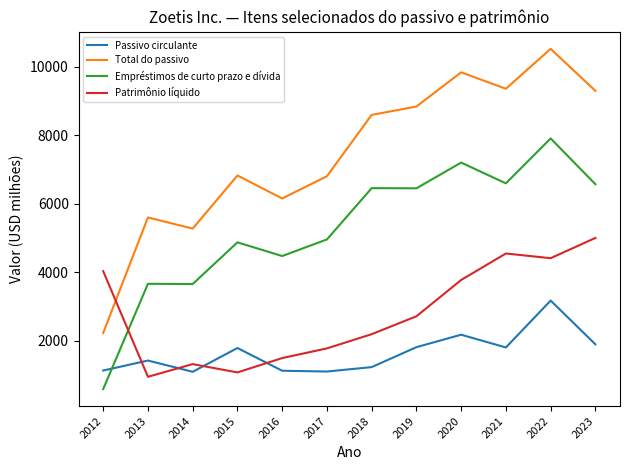

The value of Empréstimos de curto prazo e dívida at 2019 is 3170. True or false?

False